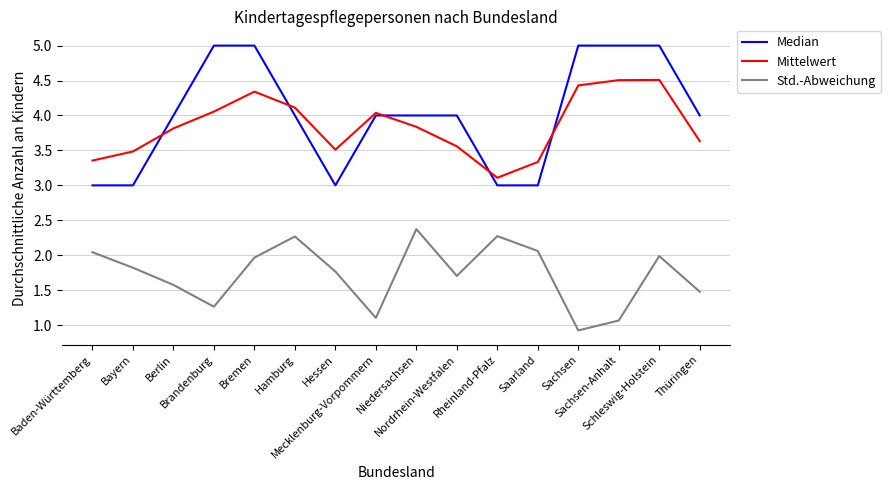

List the series in order of their peak value, lowest first.

Std.-Abweichung, Mittelwert, Median